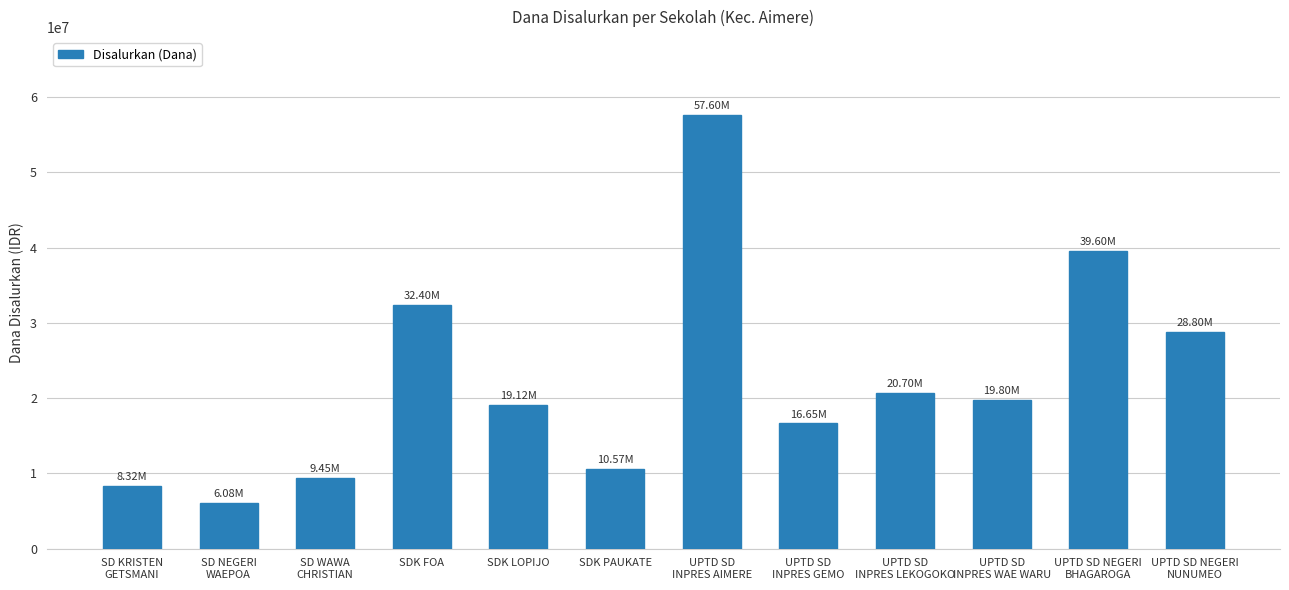

List the labels in order of value, smallest first.

SD NEGERI
WAEPOA, SD KRISTEN
GETSMANI, SD WAWA
CHRISTIAN, SDK PAUKATE, UPTD SD
INPRES GEMO, SDK LOPIJO, UPTD SD
INPRES WAE WARU, UPTD SD
INPRES LEKOGOKO, UPTD SD NEGERI
NUNUMEO, SDK FOA, UPTD SD NEGERI
BHAGAROGA, UPTD SD
INPRES AIMERE